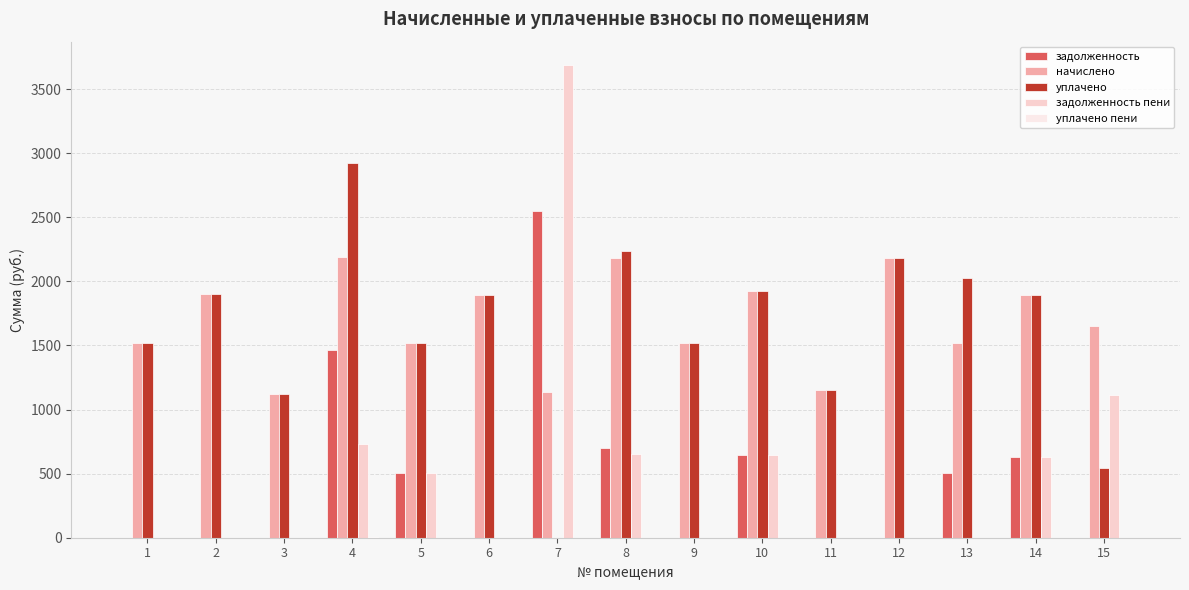

At how many categories does at least one series exceed 362?

15